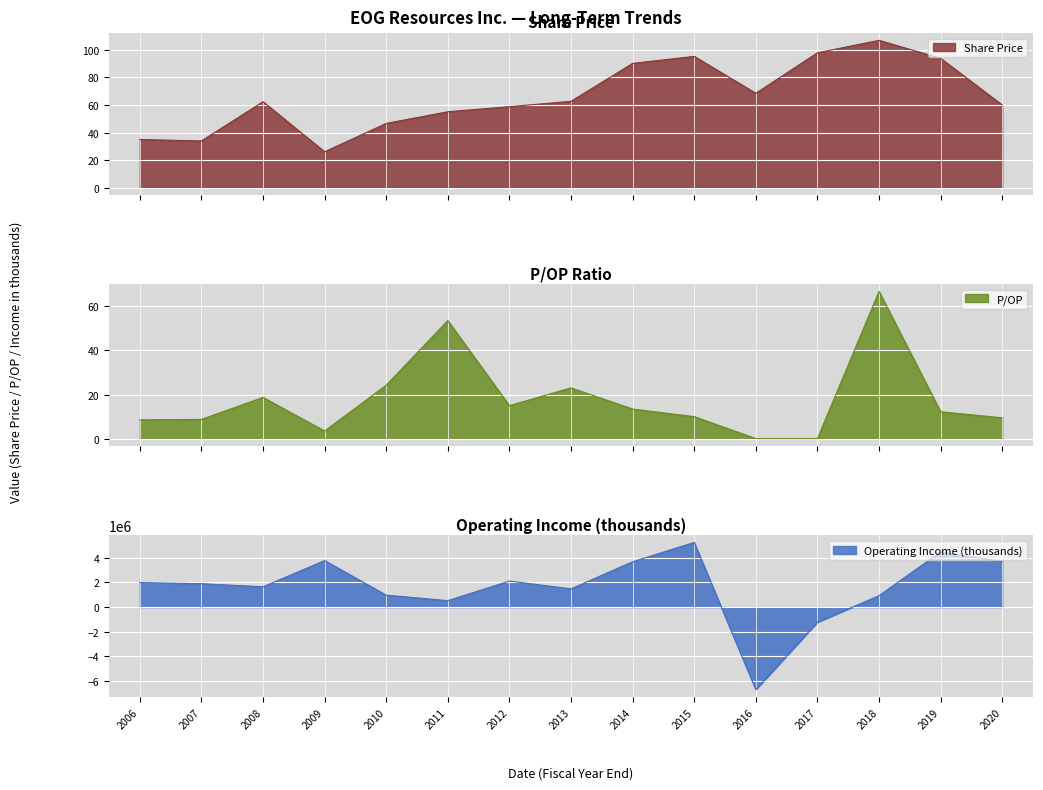

True or false: Operating Income (thousands) has more than 0 points higher than both neighbors.

True